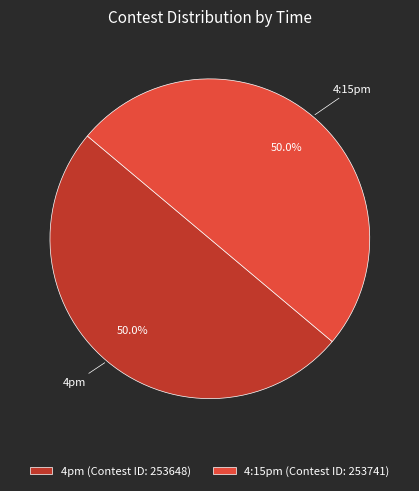

Approximately how many times larger is the value at 4:15pm (Contest ID: 253741) compared to 4pm (Contest ID: 253648)?

1.0